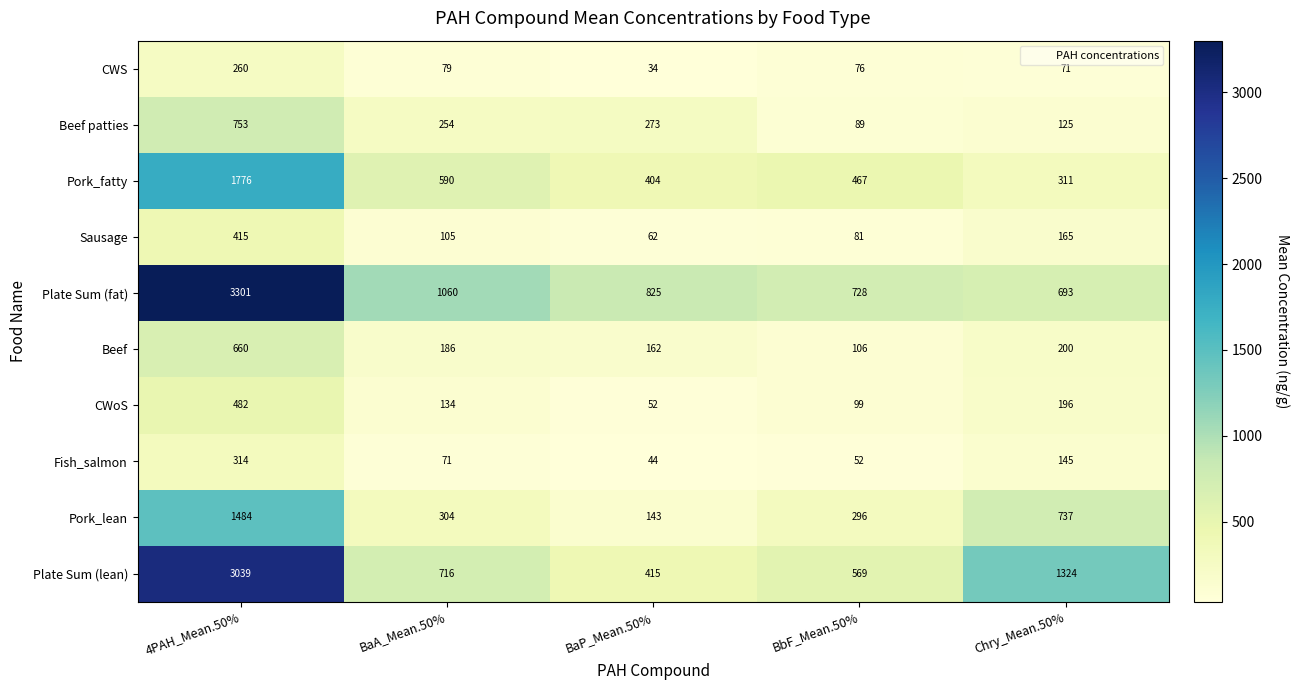

What is the total value across all series at Chry_Mean.50%?

3967